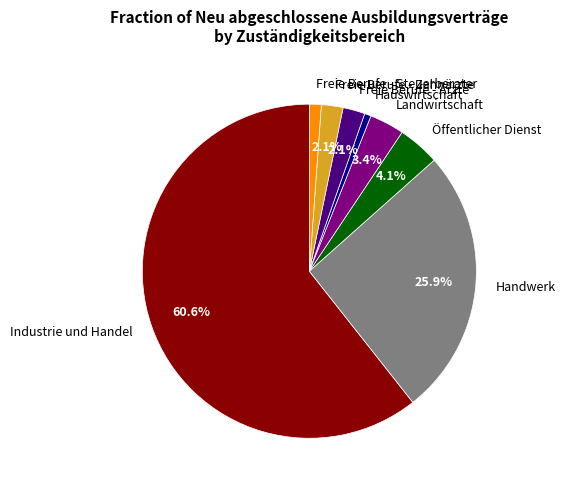

Is it true that Freie Berufe - Zahnärzte is 2% of the pie?

True